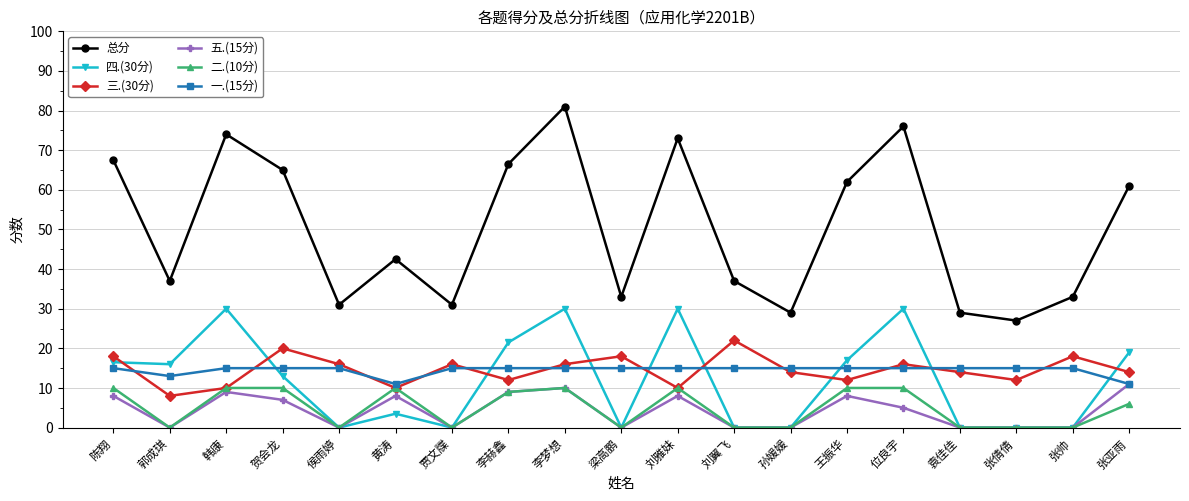

Which category has the highest value in the 总分 series?

李梦想